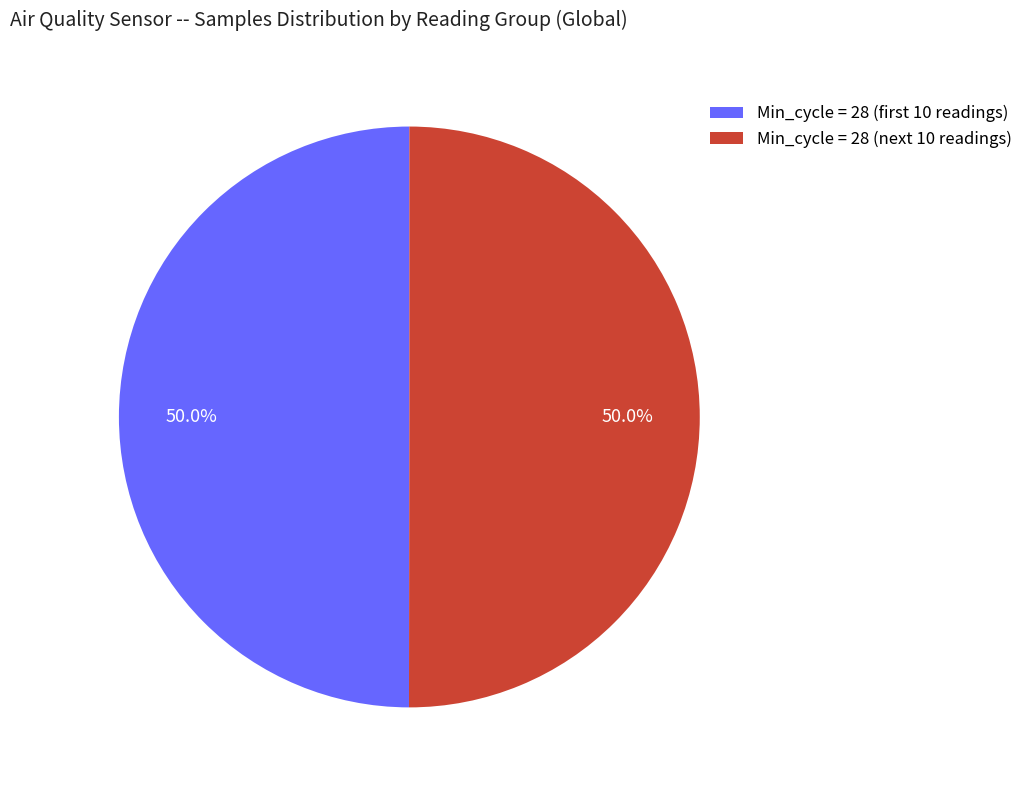

How much of the chart is everything except Min_cycle = 28 (next 10 readings)?

50.0%